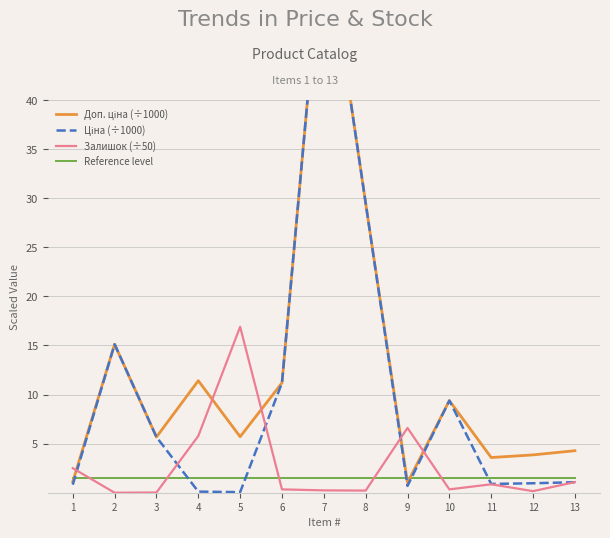

Which series has the largest total across all categories?

Доп. ціна (÷1000)